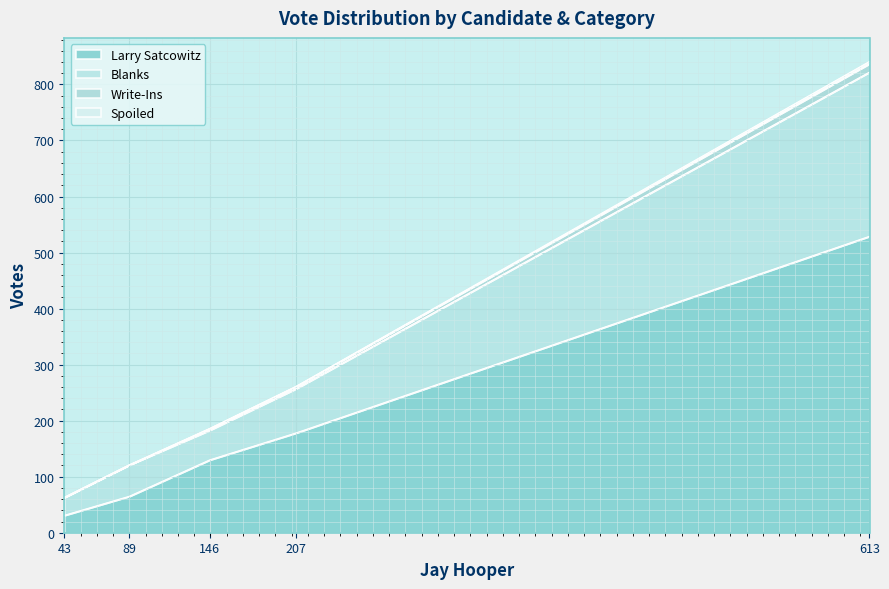

At which category is the sum across all series the highest?

613